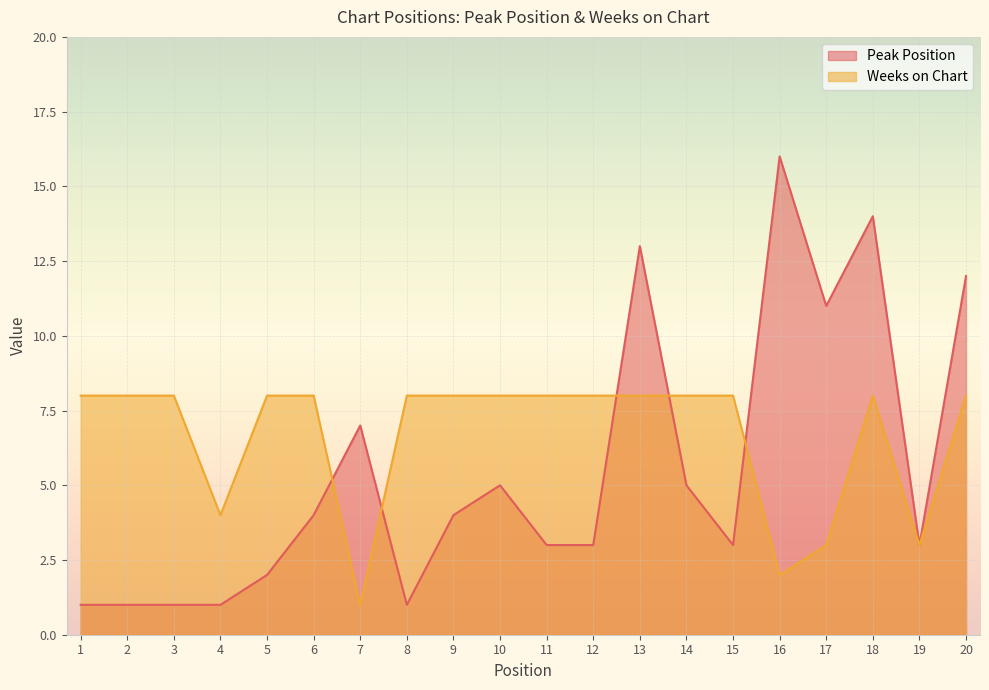

Rank the series by their maximum value, from highest to lowest.

Peak Position, Weeks on Chart